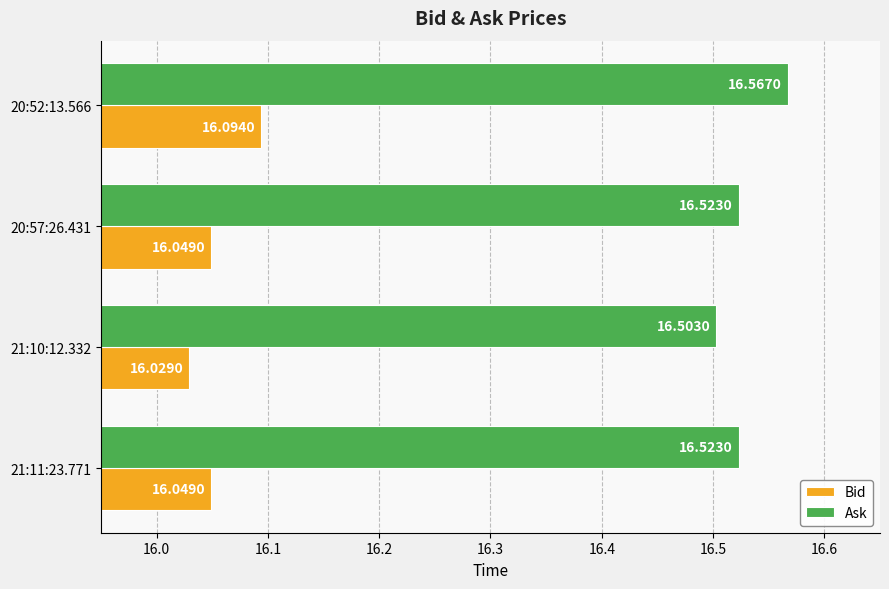

What is the average value of the Bid series?

16.1